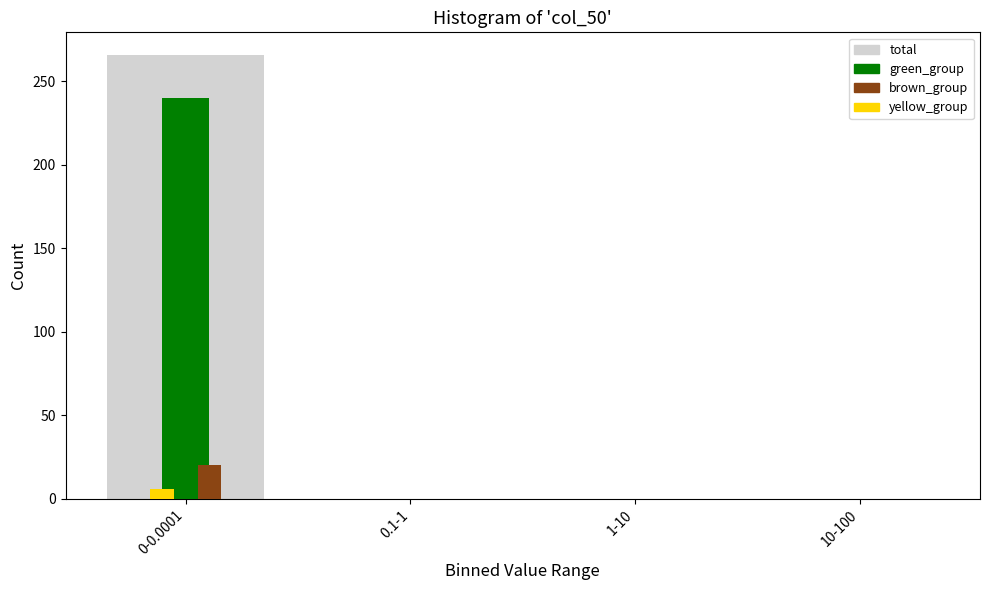

Reading left to right, extract all data points from this chart.

total: 0-0.0001=266	0.1-1=0	1-10=0	10-100=0
green_group: 0-0.0001=240	0.1-1=0	1-10=0	10-100=0
brown_group: 0-0.0001=20	0.1-1=0	1-10=0	10-100=0
yellow_group: 0-0.0001=6	0.1-1=0	1-10=0	10-100=0